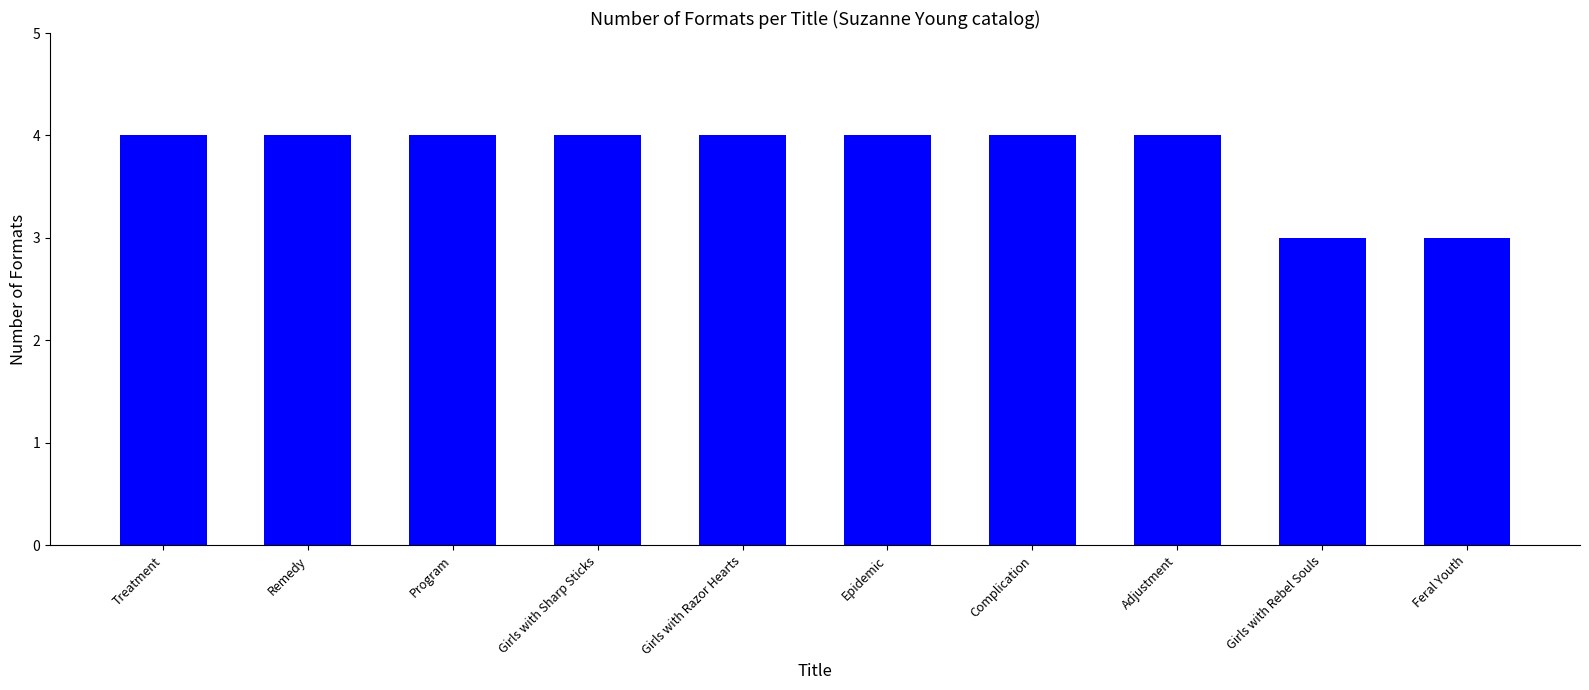

What value does the data have at Girls with Razor Hearts?

4